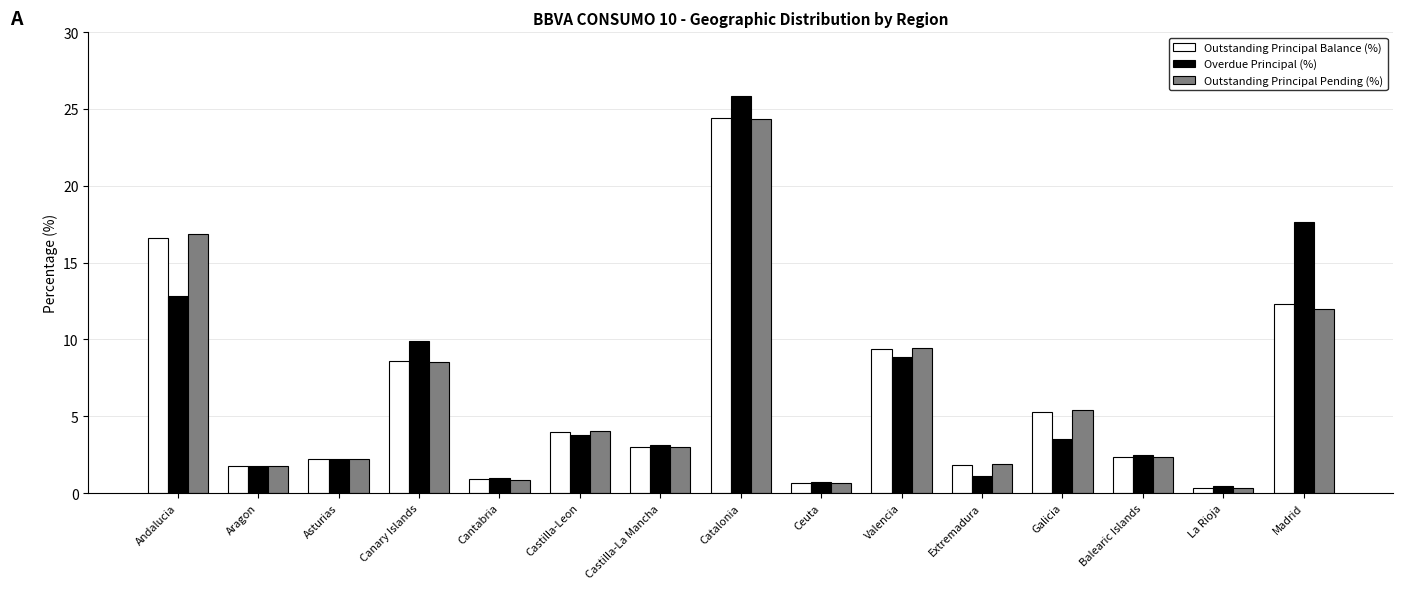

What is the approximate value of Outstanding Principal Pending (%) at Balearic Islands?

2.4